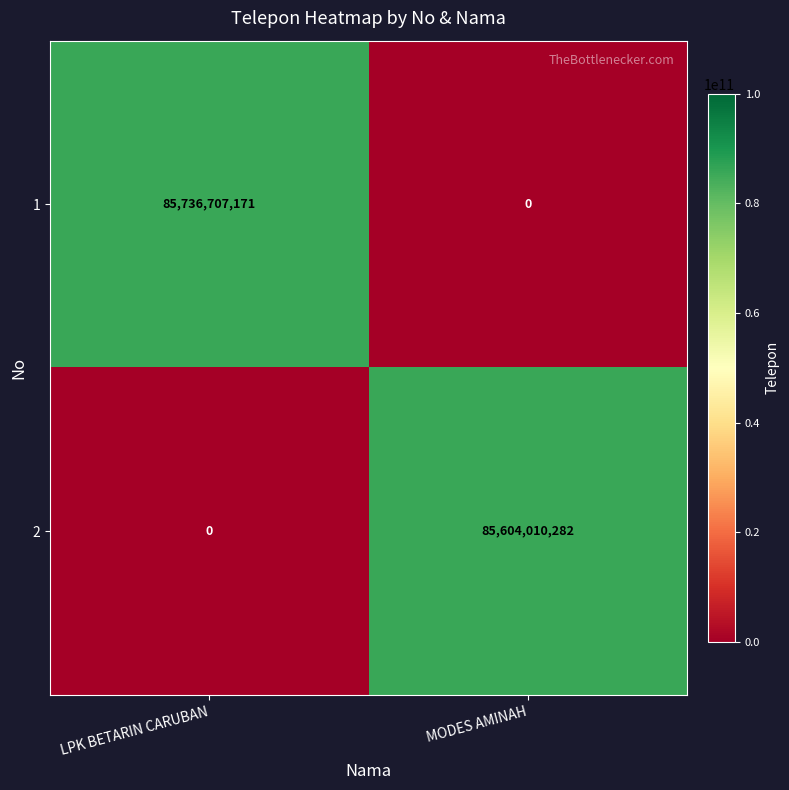

Rank the series by their maximum value, from highest to lowest.

1, 2